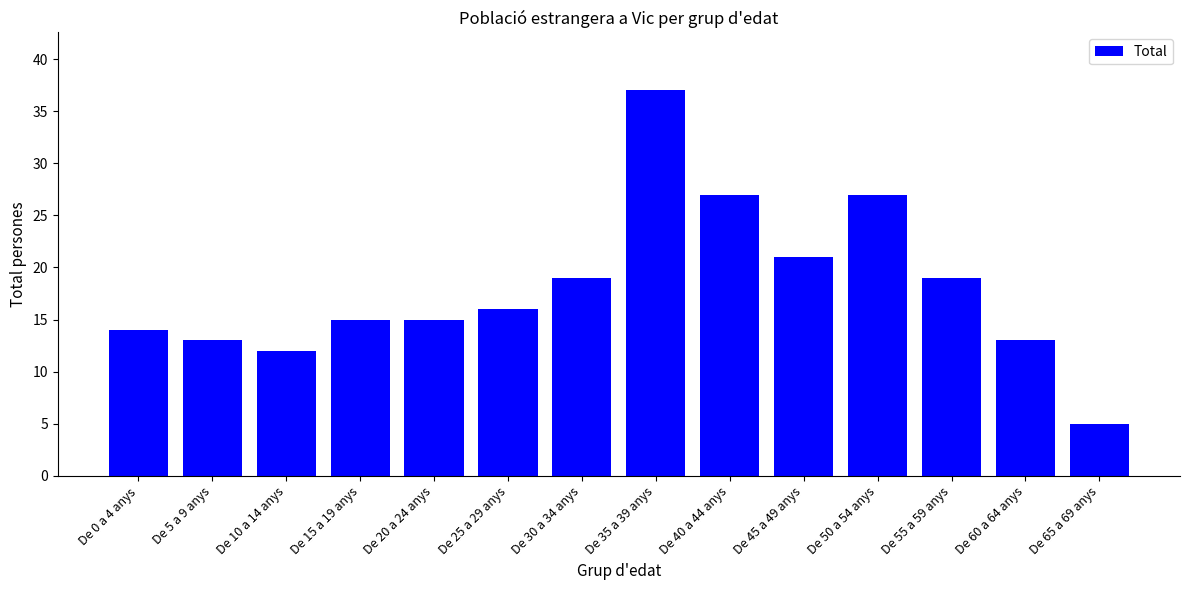

Reading left to right, list all the values displayed in this chart.

De 0 a 4 anys=14	De 5 a 9 anys=13	De 10 a 14 anys=12	De 15 a 19 anys=15	De 20 a 24 anys=15	De 25 a 29 anys=16	De 30 a 34 anys=19	De 35 a 39 anys=37	De 40 a 44 anys=27	De 45 a 49 anys=21	De 50 a 54 anys=27	De 55 a 59 anys=19	De 60 a 64 anys=13	De 65 a 69 anys=5